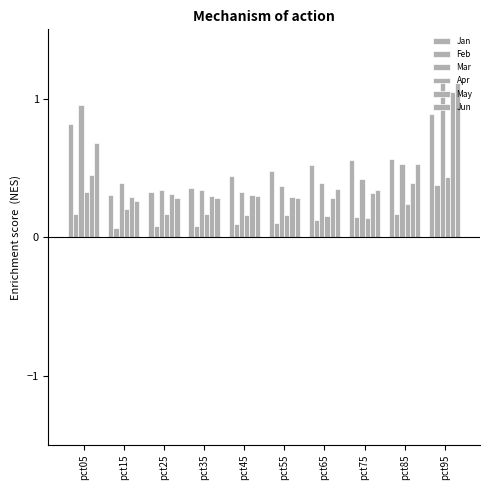

Count the number of categories in the chart.

10